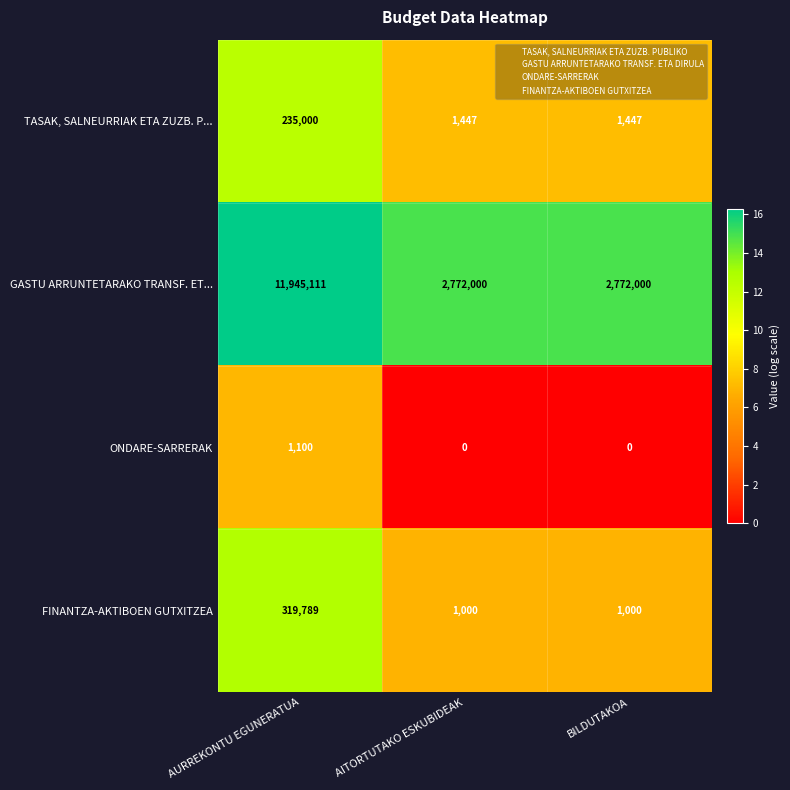

What is the difference between the maximum and minimum values in the ONDARE-SARRERAK series?

1100